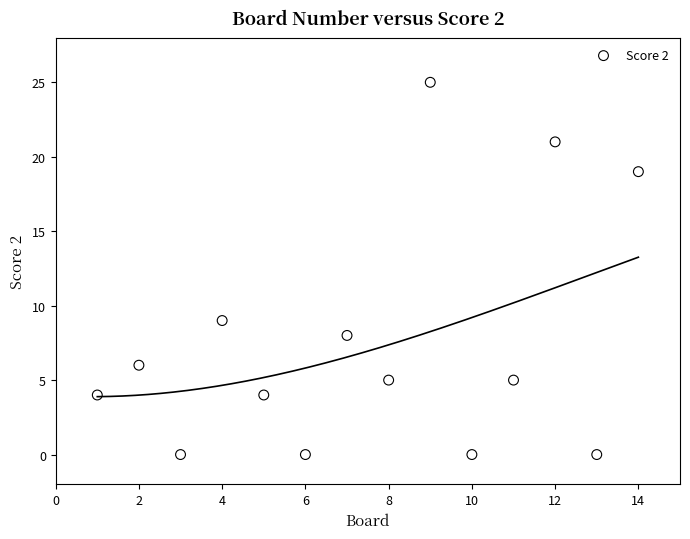

What is the range of X values (max minus min)?

13